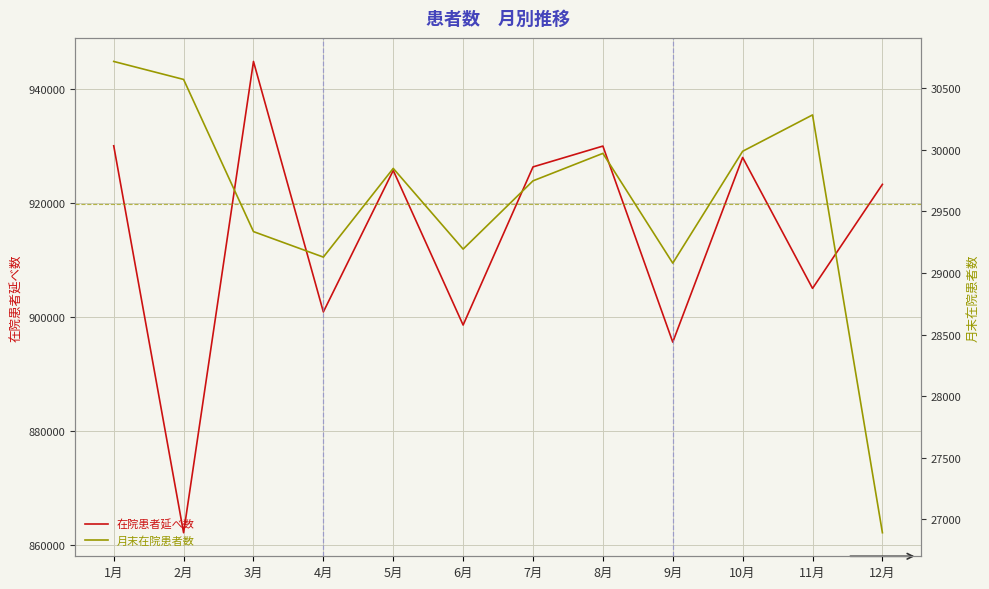

Which has a higher value, 4月 or 1月?

1月